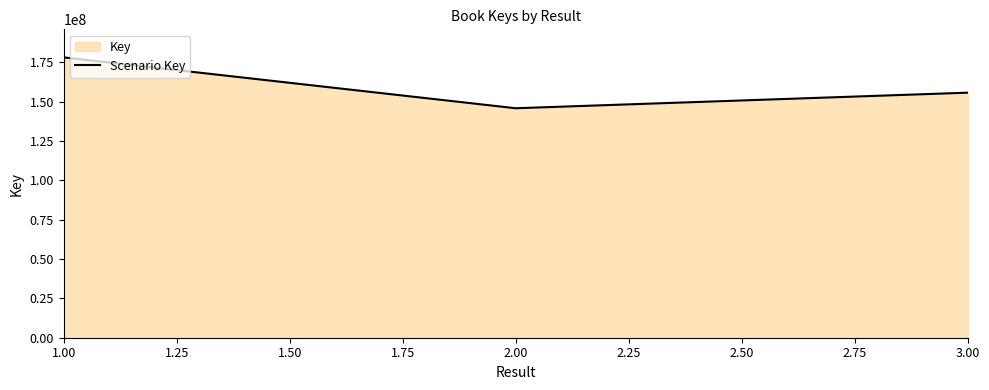

Reading left to right, list all the values displayed in this chart.

178103015	145777587	155679214